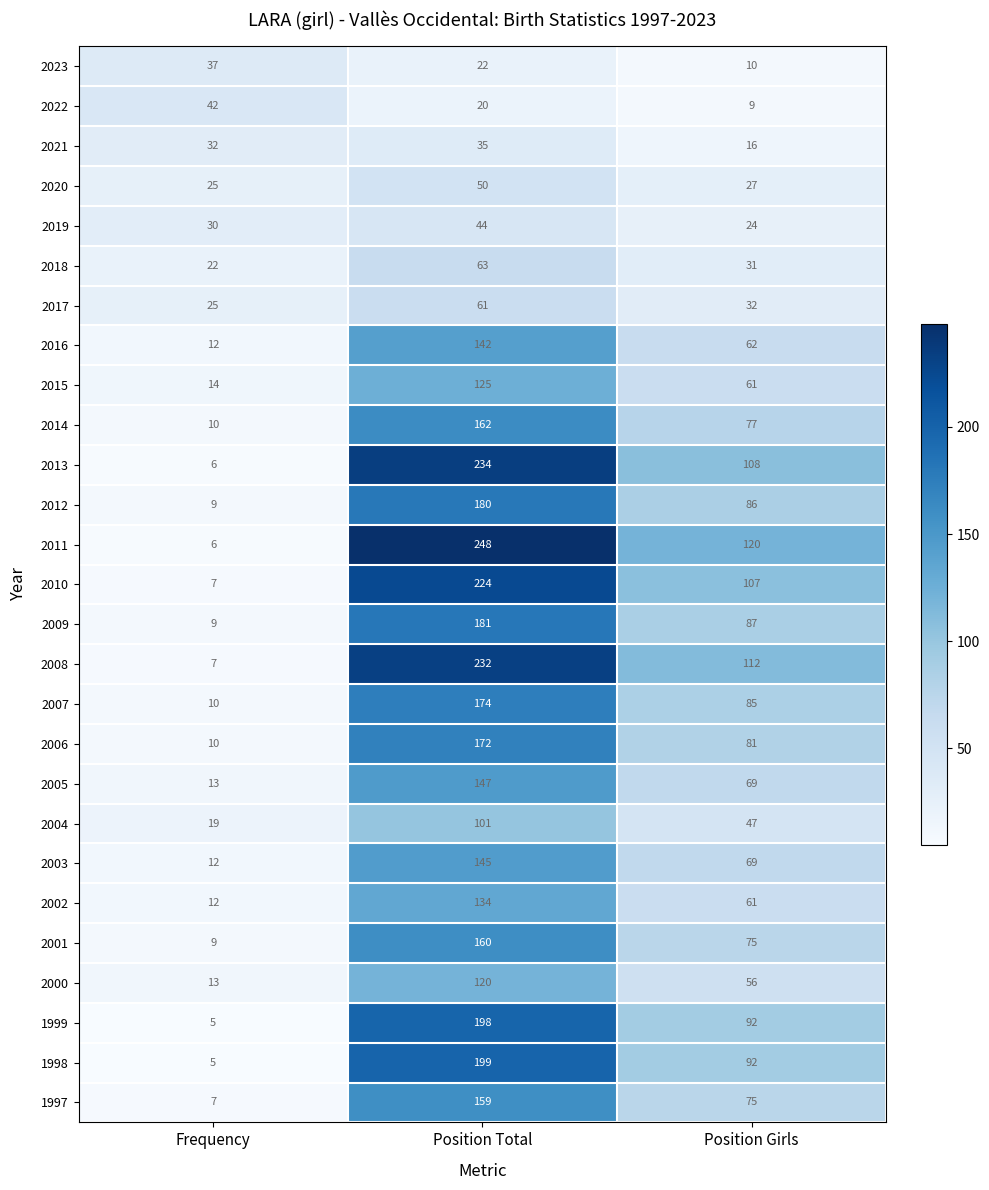

Which series has the largest total across all categories?

2011